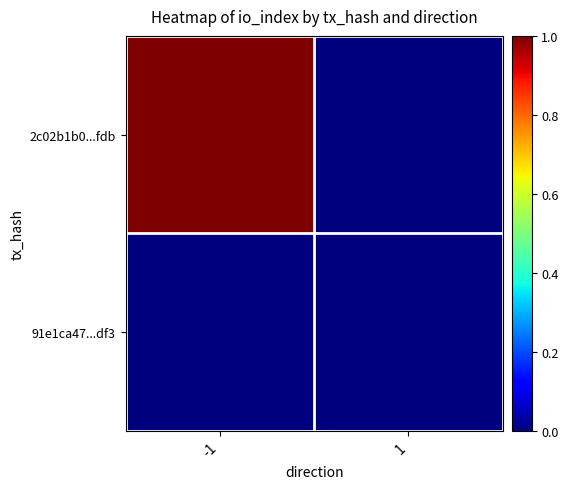

Reading left to right, what are all the values shown in this chart?

2c02b1b0...fdb: -1=1	1=0
91e1ca47...df3: -1=0	1=0